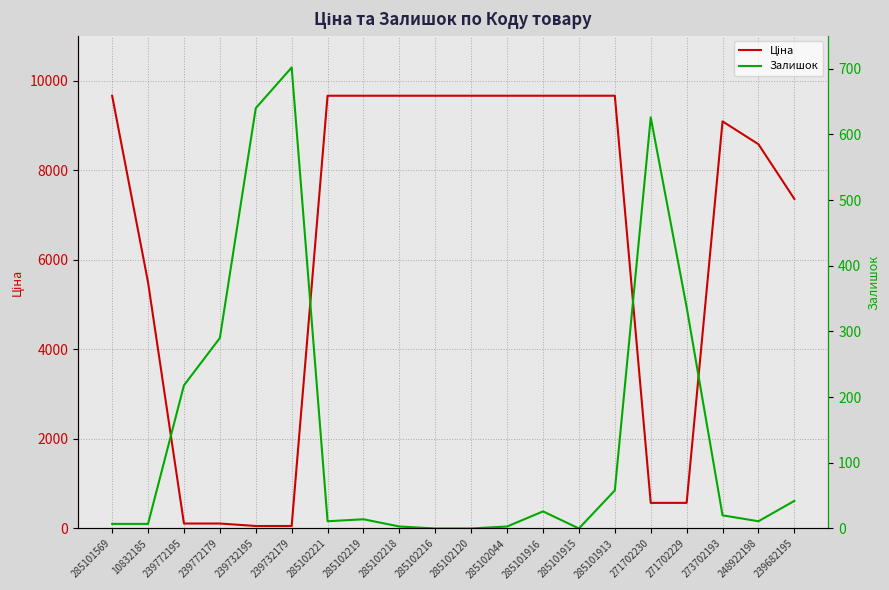

At 285102216, list the series in order from smallest to largest.

Залишок, Ціна